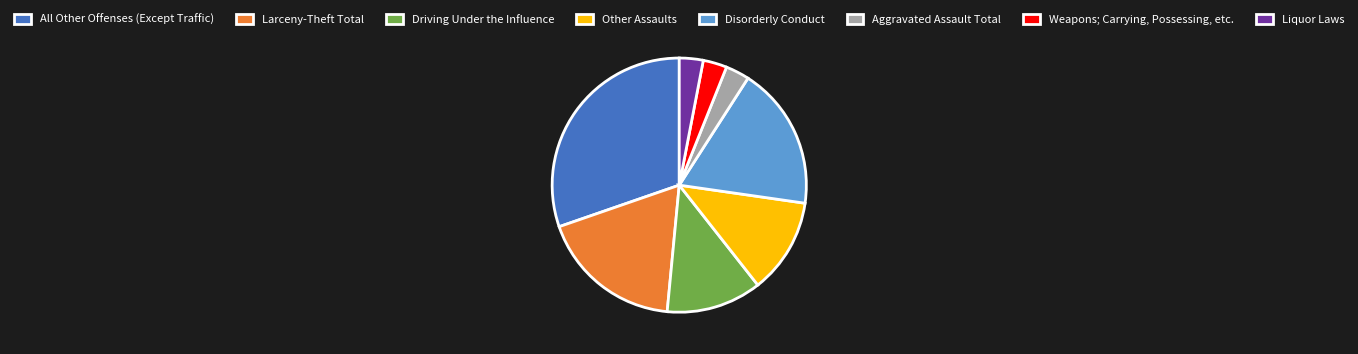

What is the largest slice in the pie chart?

All Other Offenses (Except Traffic)